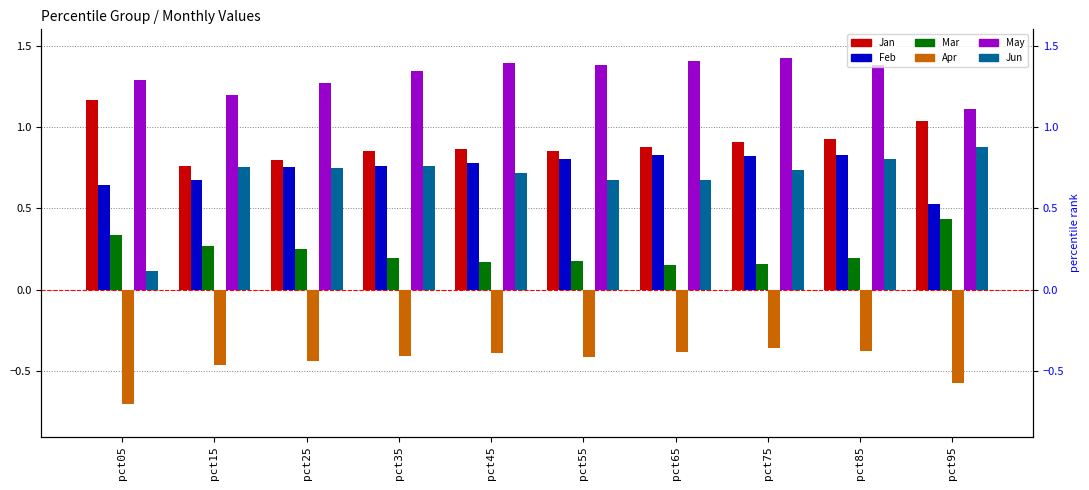

Which series has the widest spread of values?

Jun